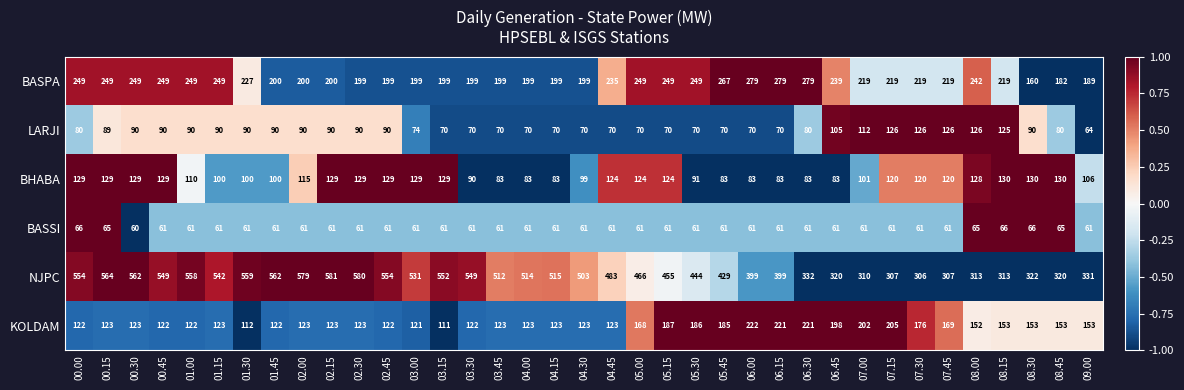

True or false: LARJI has a value of 90 at 02.30.

True